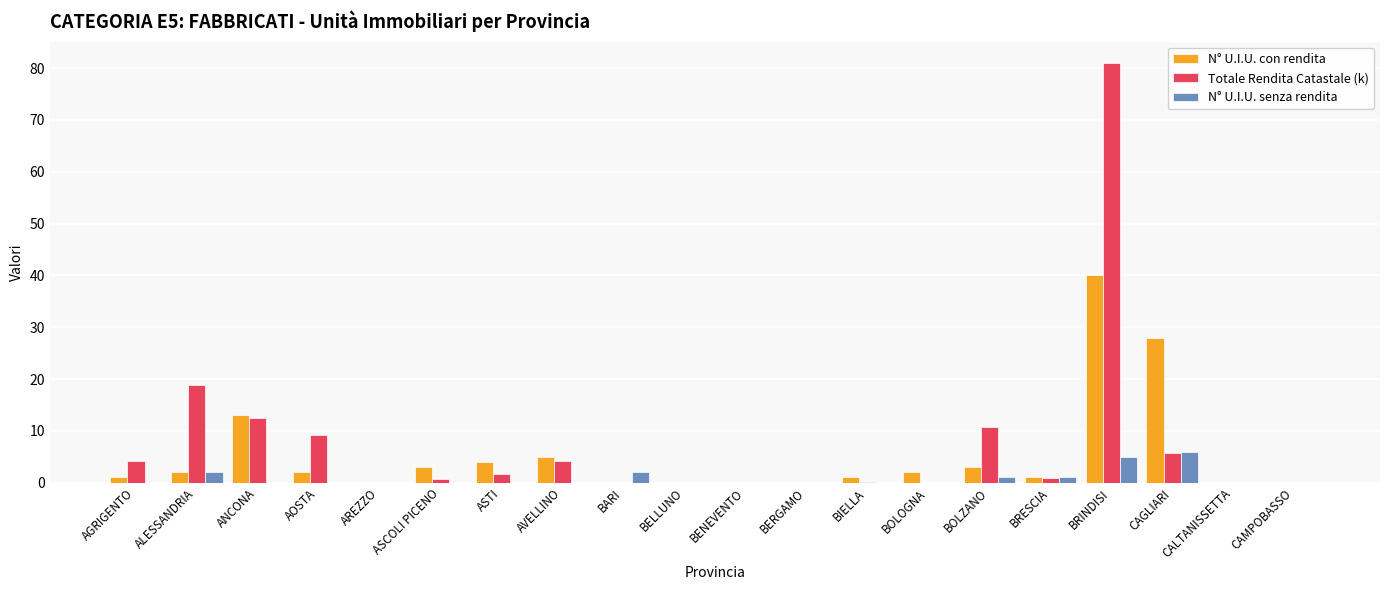

The N° U.I.U. con rendita series shows 5.0 at AVELLINO. True or false?

True